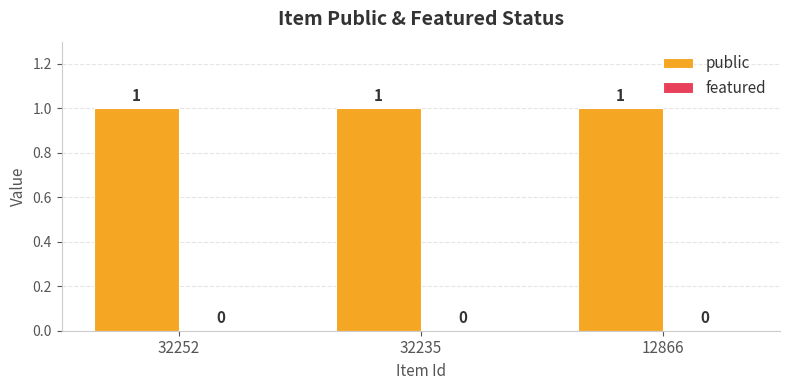

What are all the series names shown in the legend?

public, featured